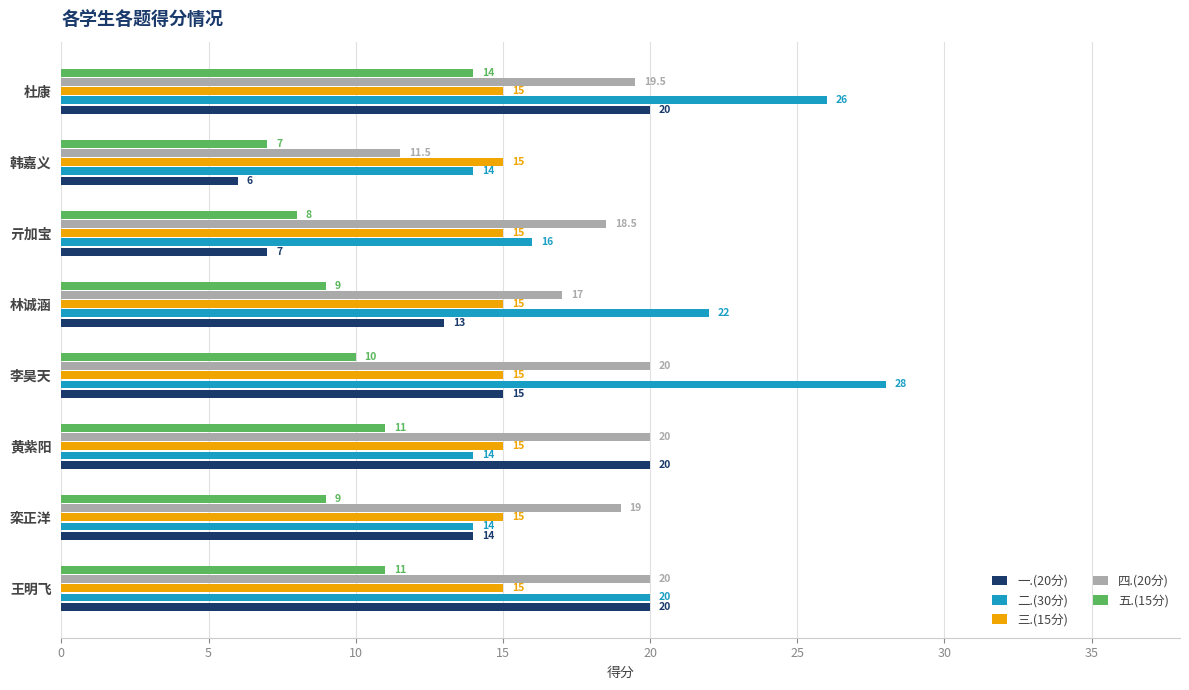

What is the difference between the highest and lowest values at 韩嘉义?

9.0